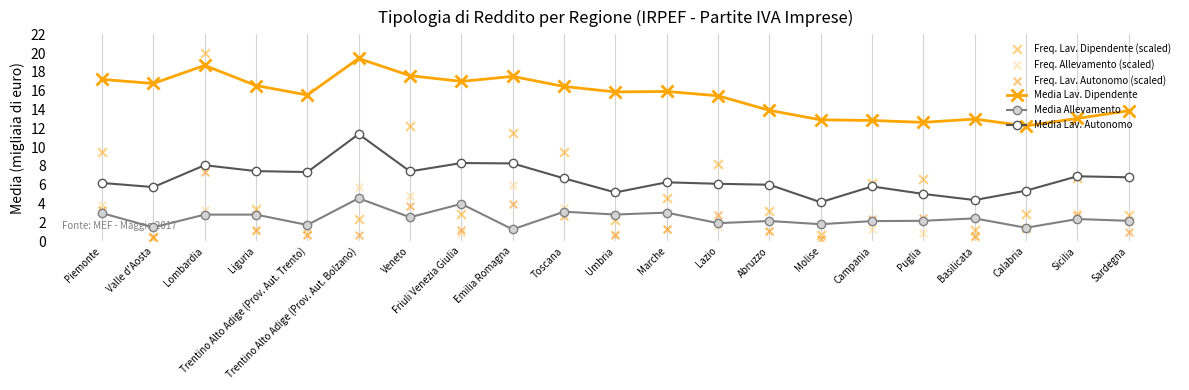

What is the total value across all series at Liguria?

32.5